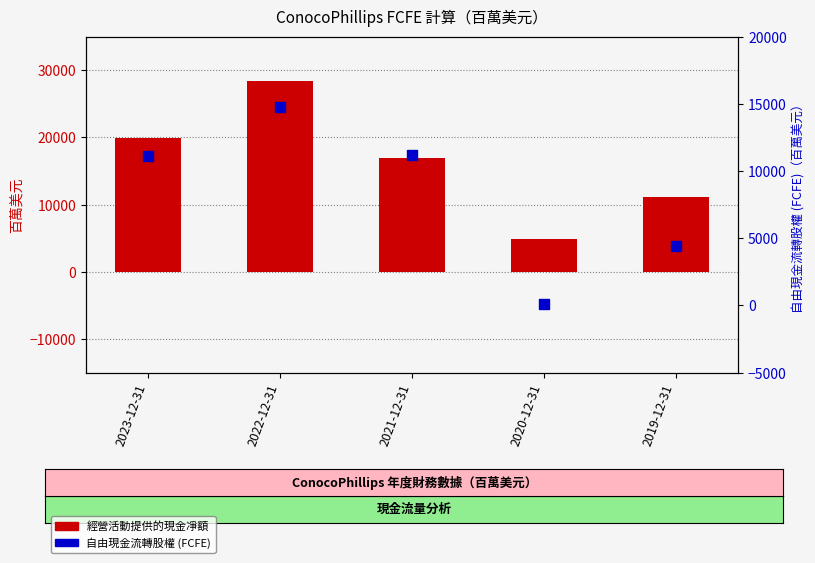

What is the total value across all series at 2019-12-31?

15492